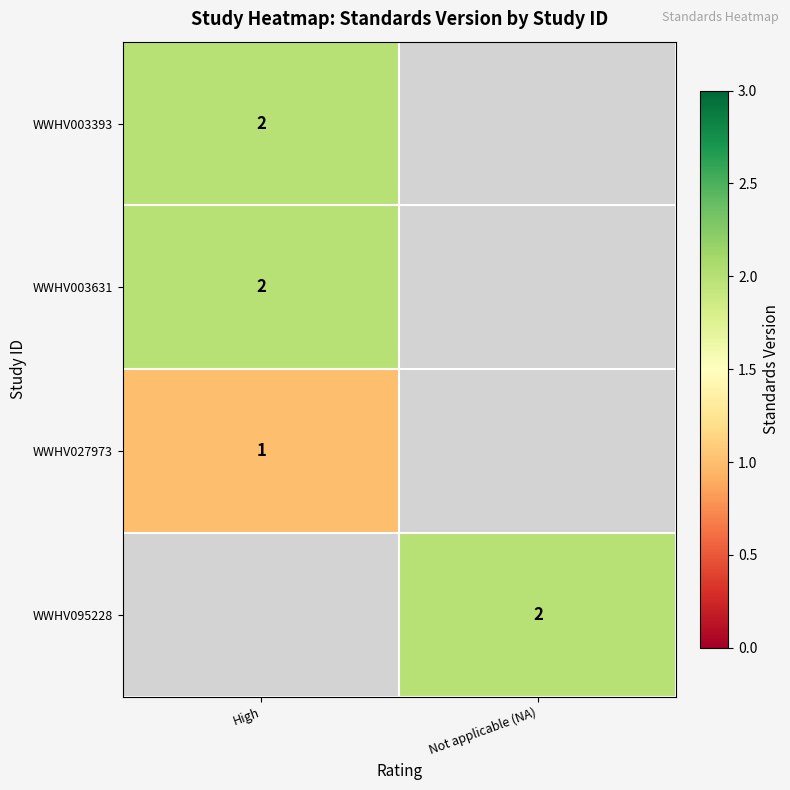

True or false: WWHV003631 has a value of 3 at High.

False